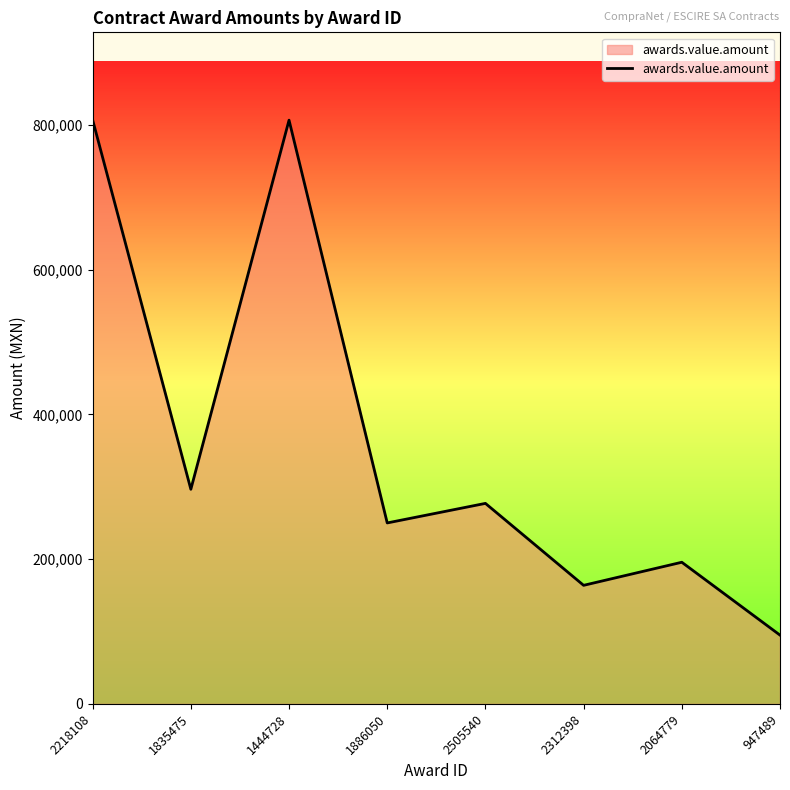

Count the number of data series in this chart.

1